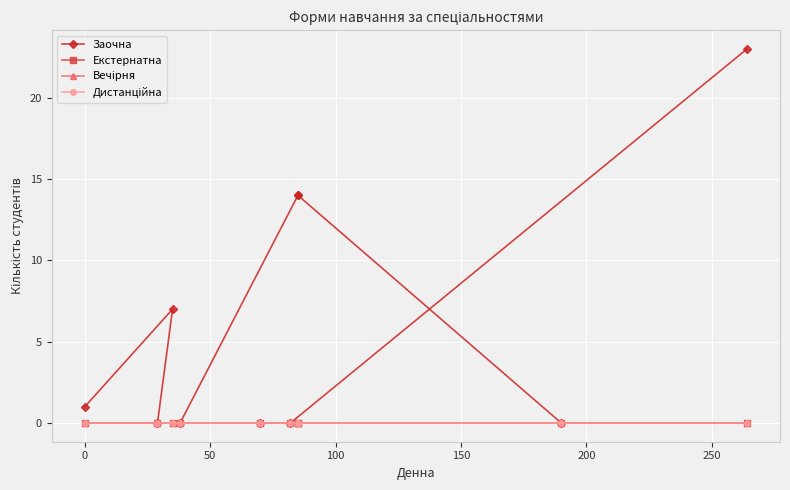

True or false: Заочна has a value of 1 at 0.

False